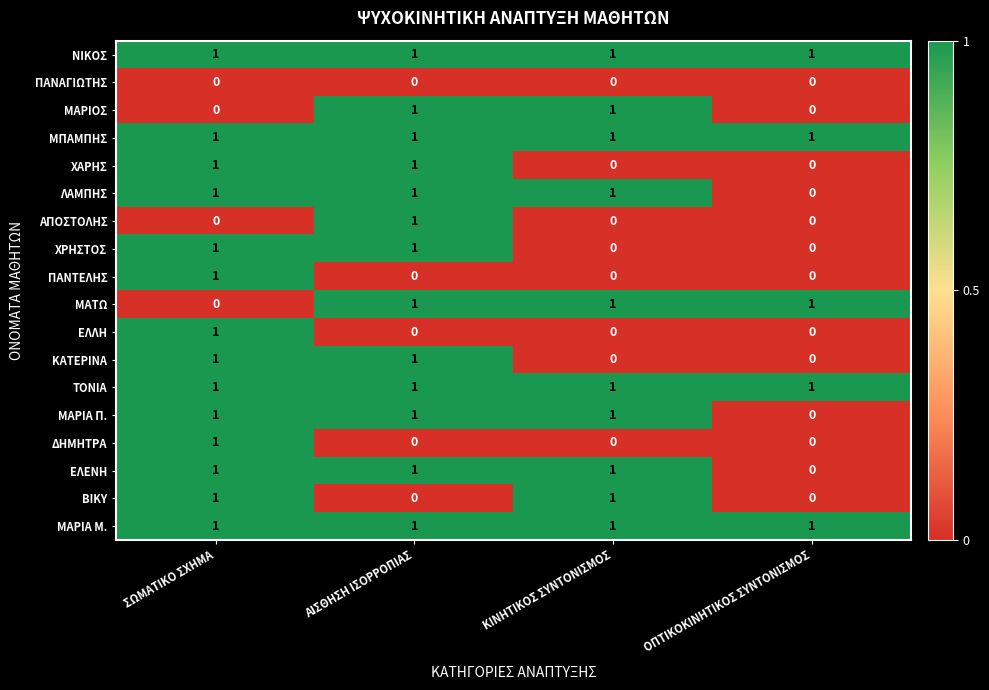

Is it true that ΠΑΝΤΕΛΗΣ equals 0 at ΑΙΣΘΗΣΗ ΙΣΟΡΡΟΠΙΑΣ?

True